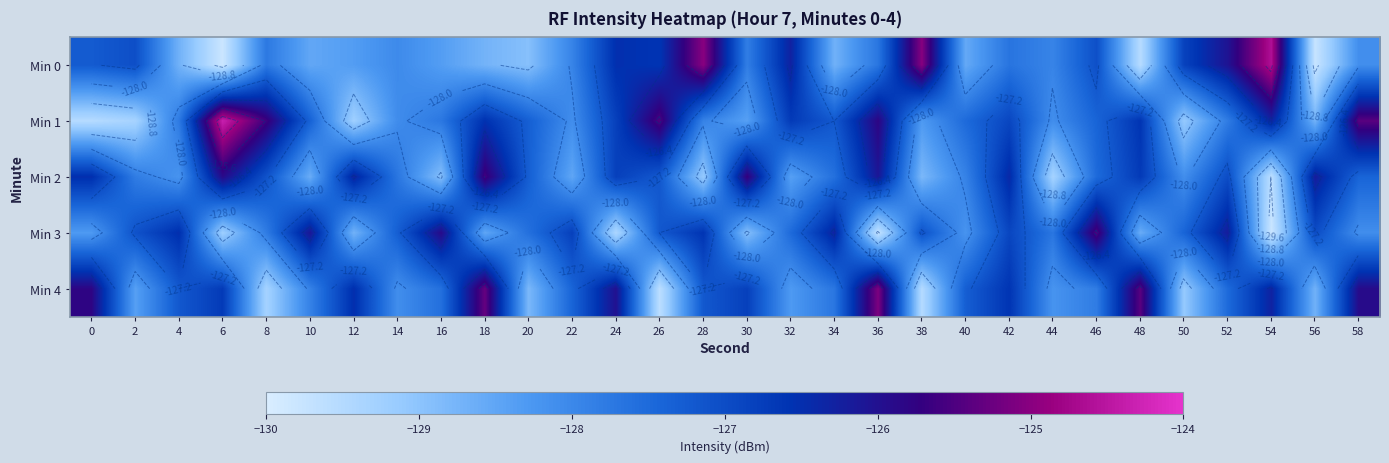

Which has a higher value, 38 or 36?

38